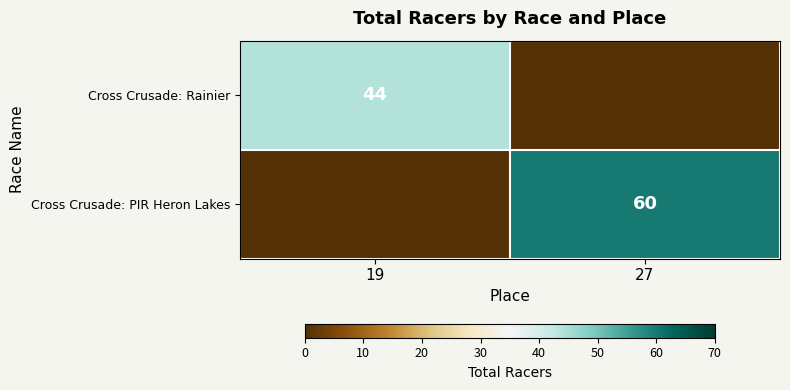

True or false: Cross Crusade: Rainier has a value of 63 at 19.

False